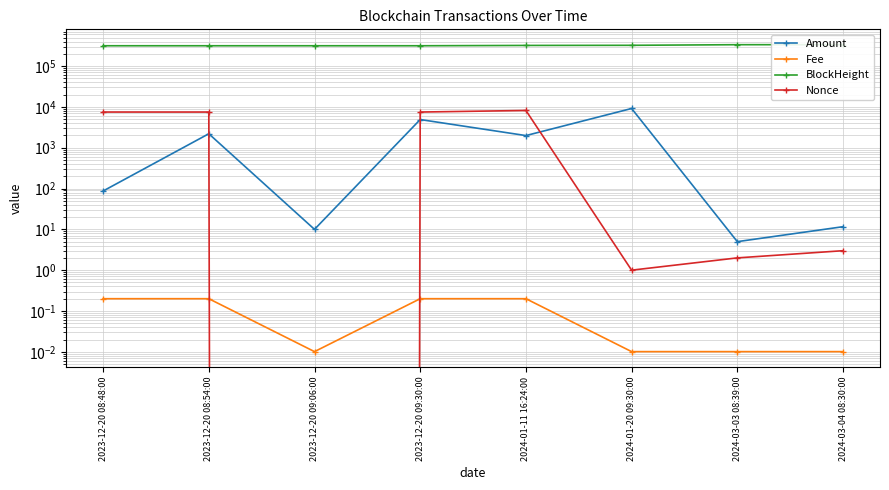

Which series changed the most between 2023-12-20 09:06:00 and 2024-01-20 09:30:00?

Amount